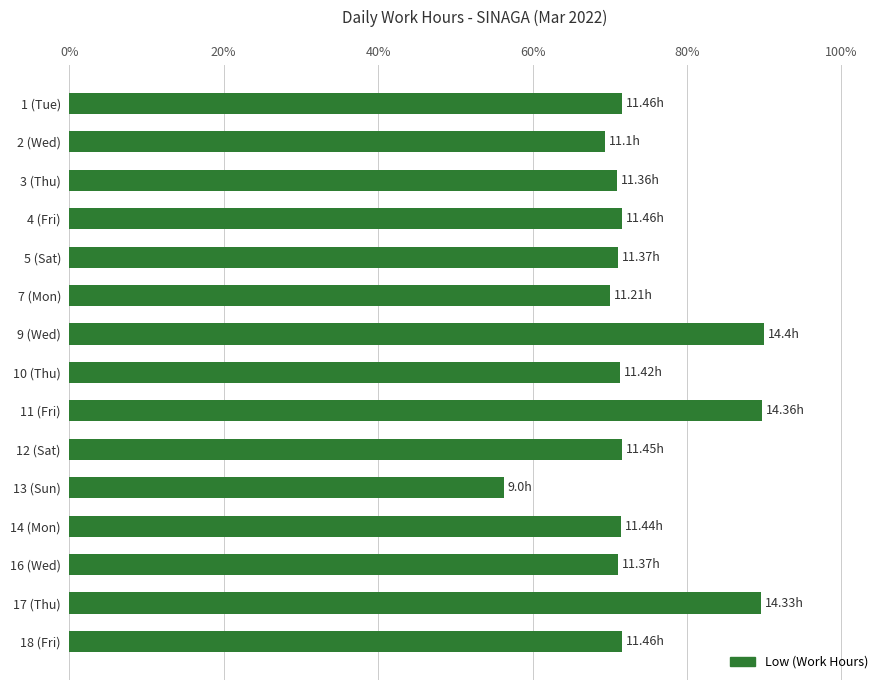

Which has a higher value, 1 (Tue) or 17 (Thu)?

17 (Thu)